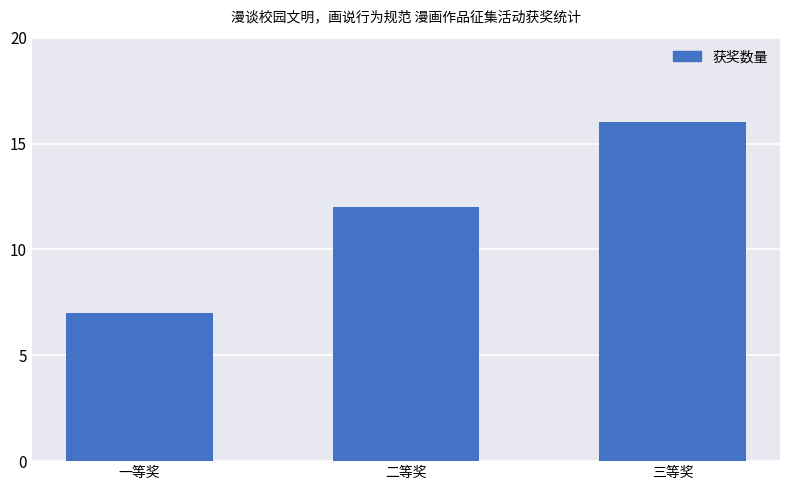

What is the value of the 3rd bar from the left?

16